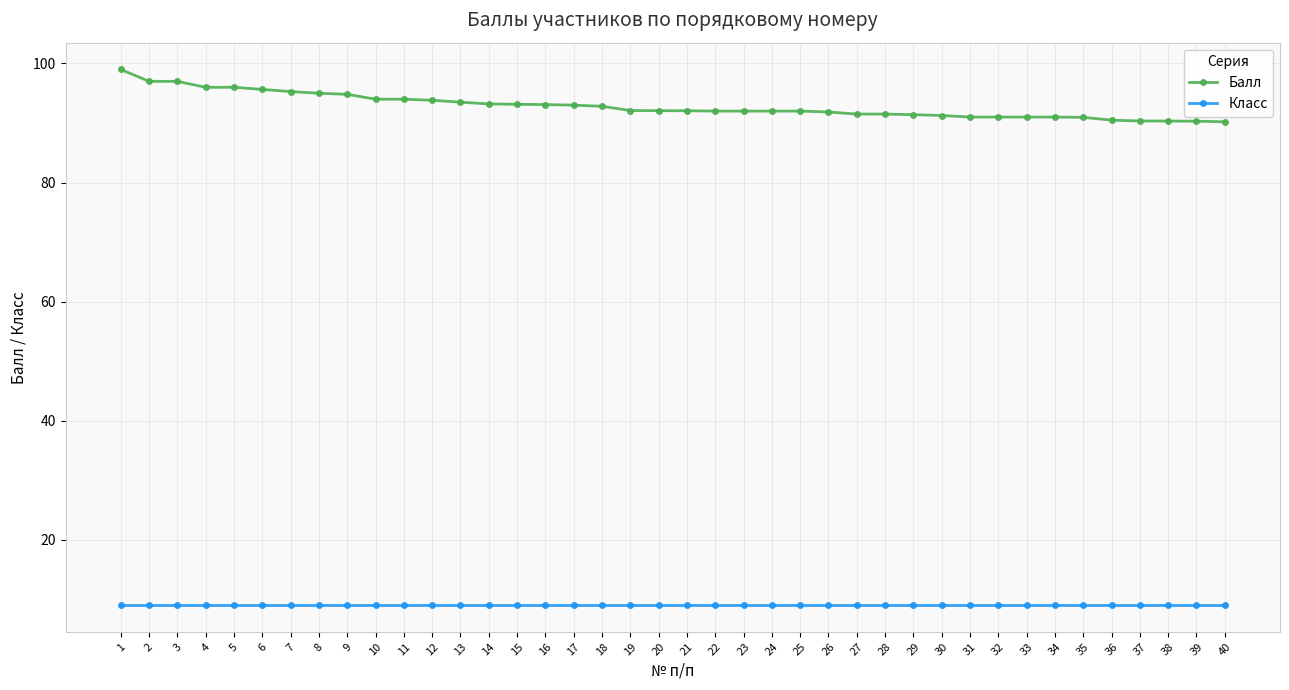

What is the difference between the Балл values at 40 and 30?

1.1